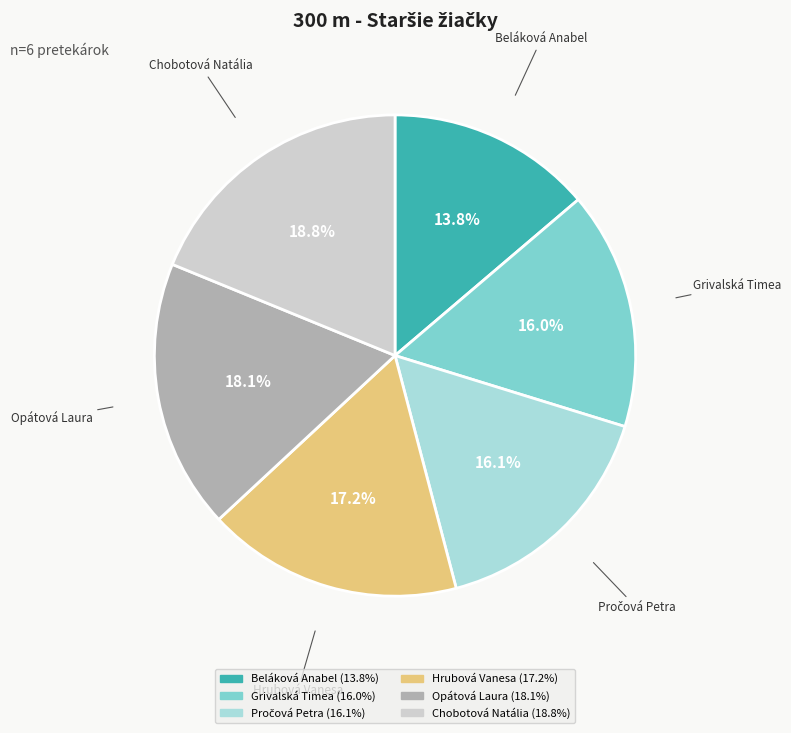

To the nearest percent, what percentage of the pie is Chobotová Natália?

19%